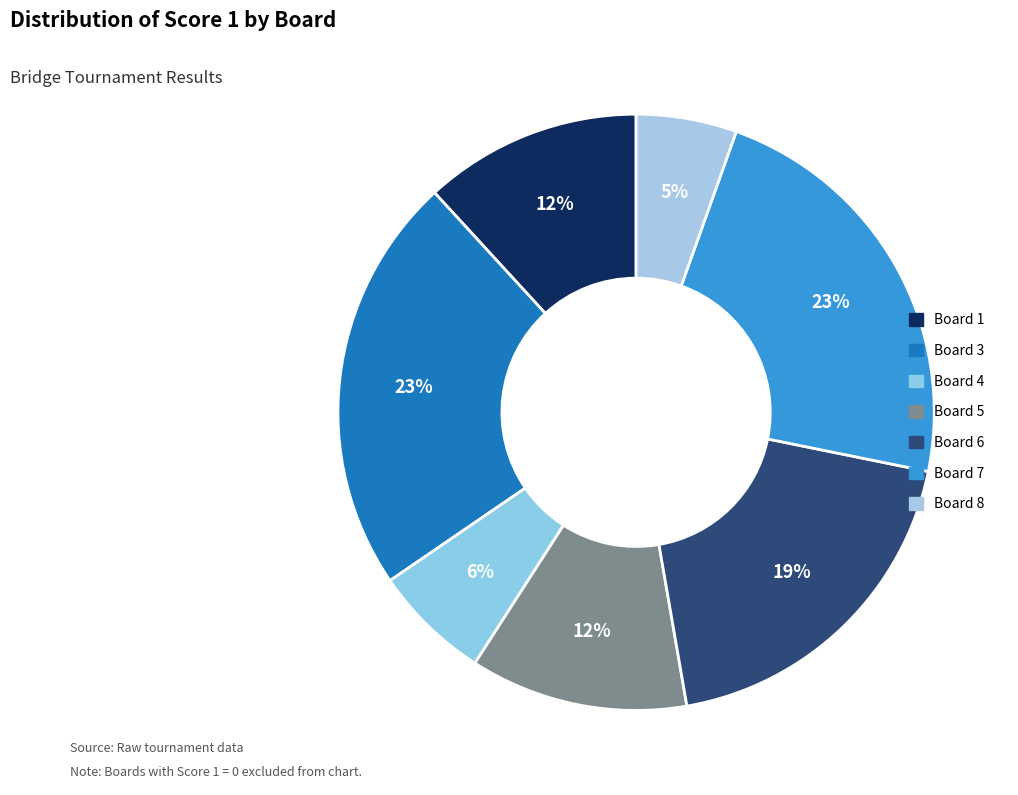

How many segments does this pie chart have?

7